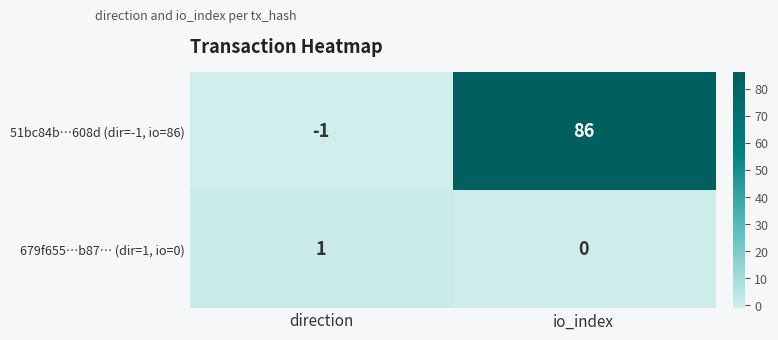

The value of 679f655…b87… (dir=1, io=0) at direction is 1. True or false?

True